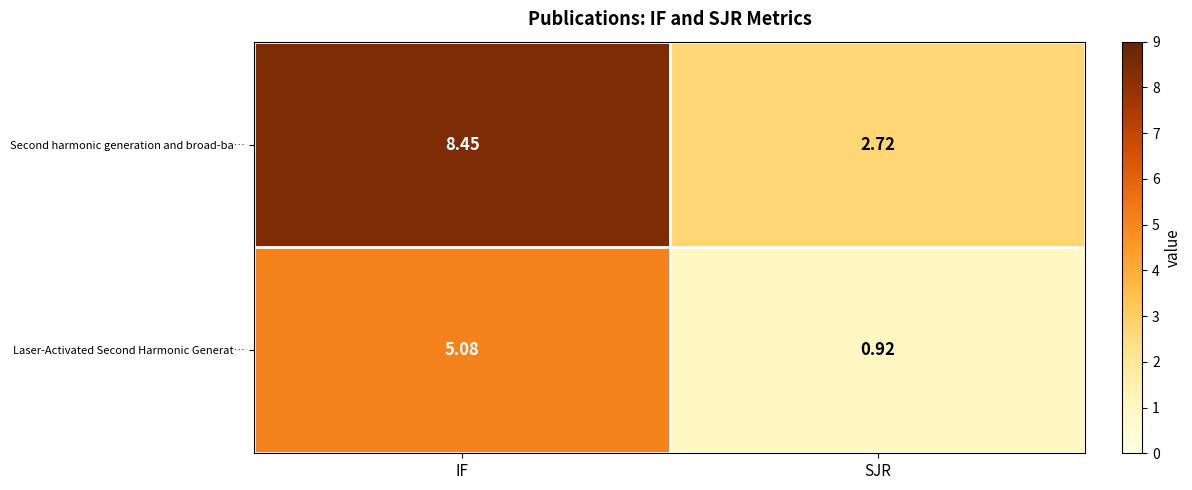

At which category does the chart reach its peak across all series?

IF